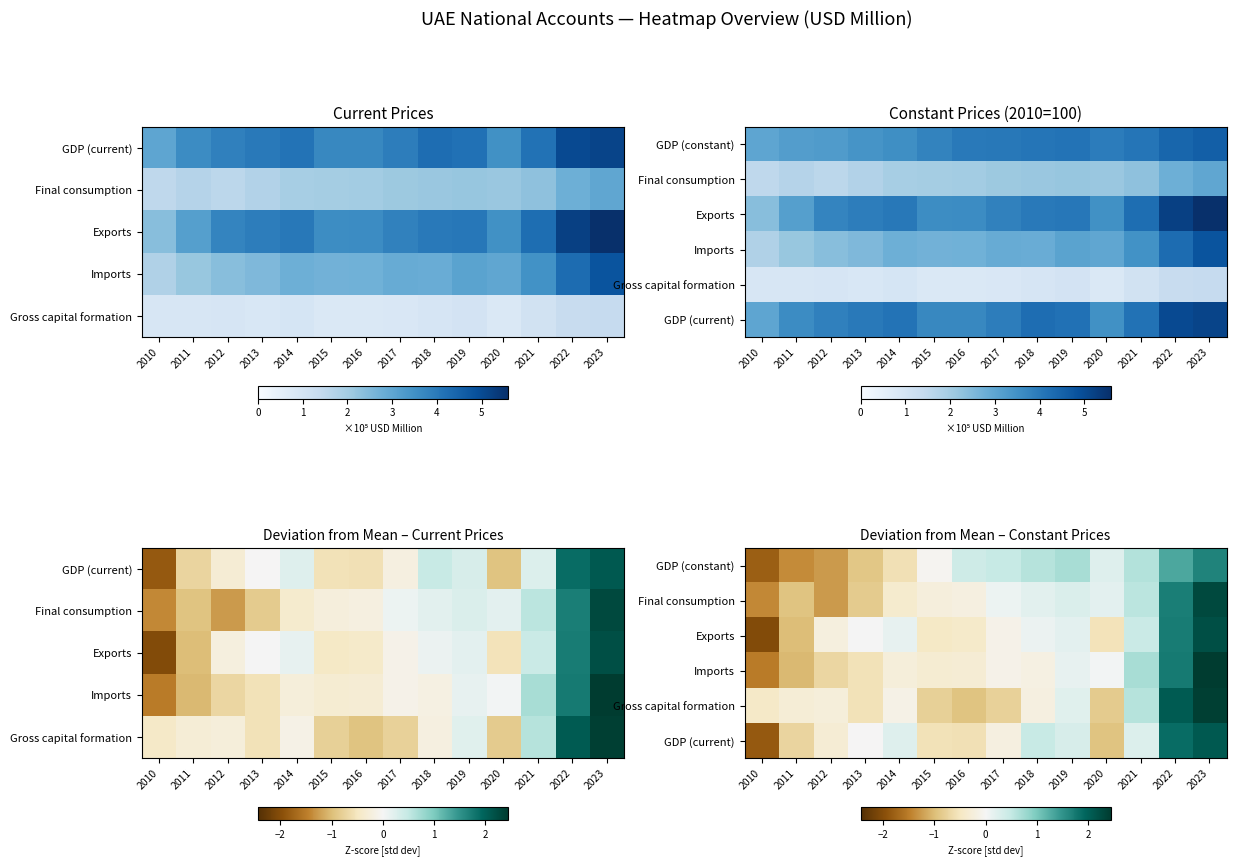

How many values in Gross capital formation are below zero?

10